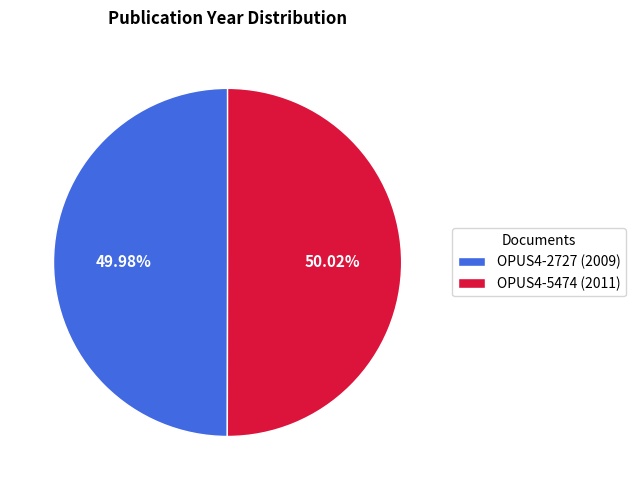

The OPUS4-5474 slice represents 36% of the pie. True or false?

False